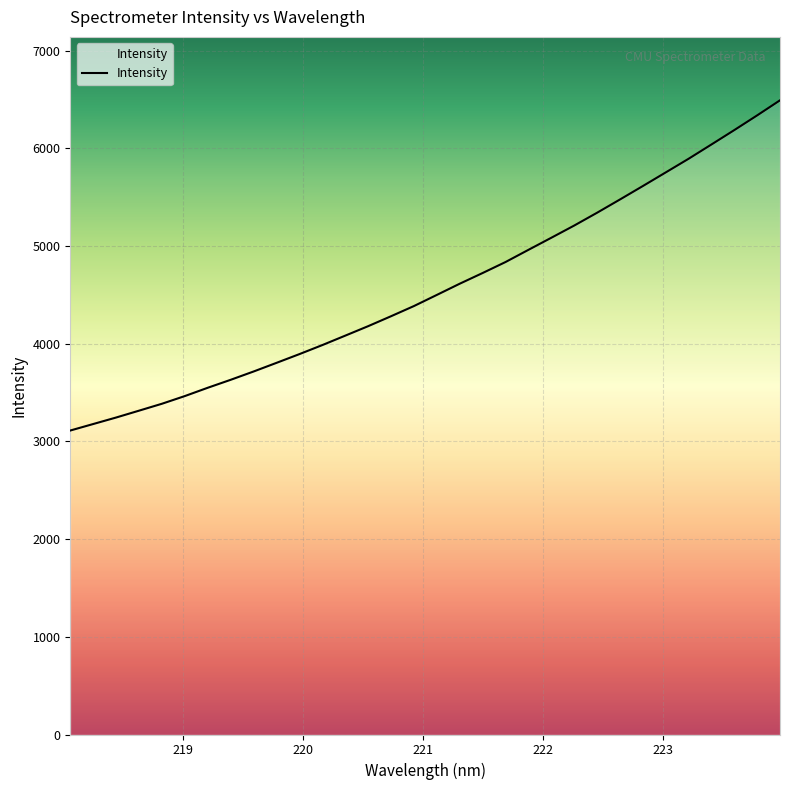

What is the smallest value displayed?

3111.5